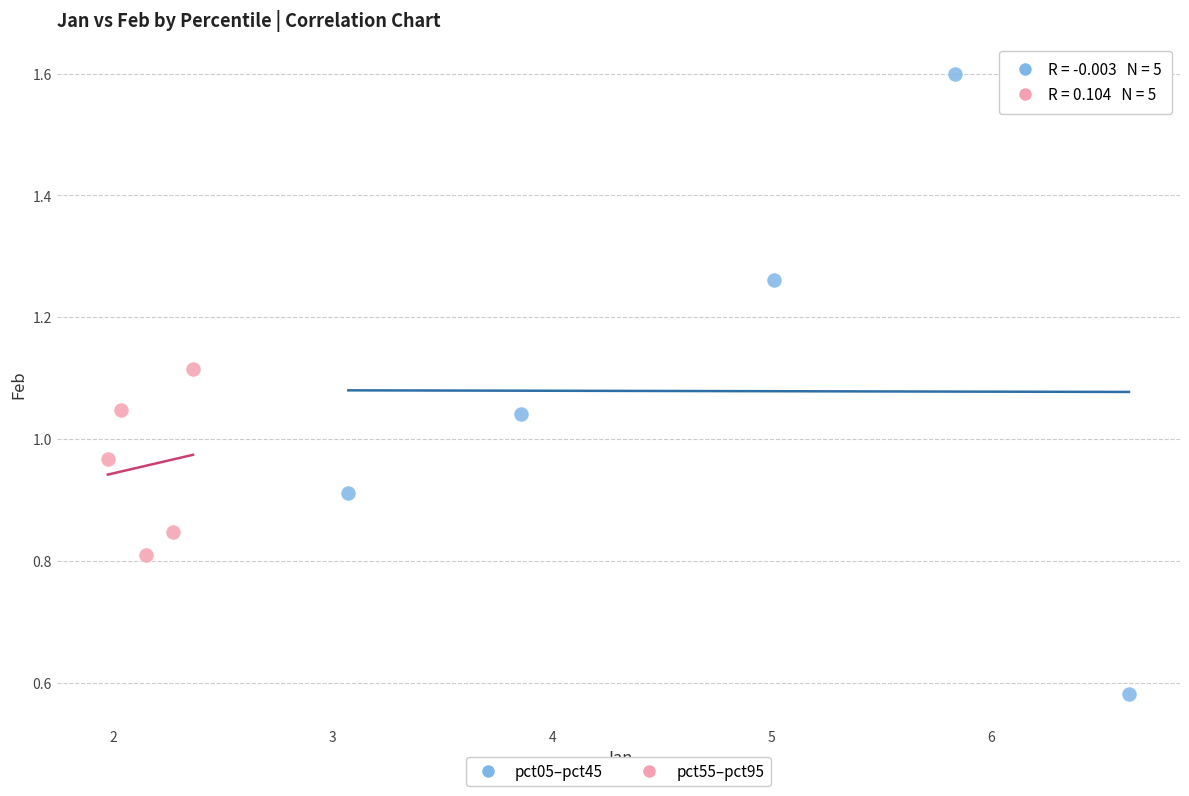

Which series contains the highest Y value?

pct05–pct45